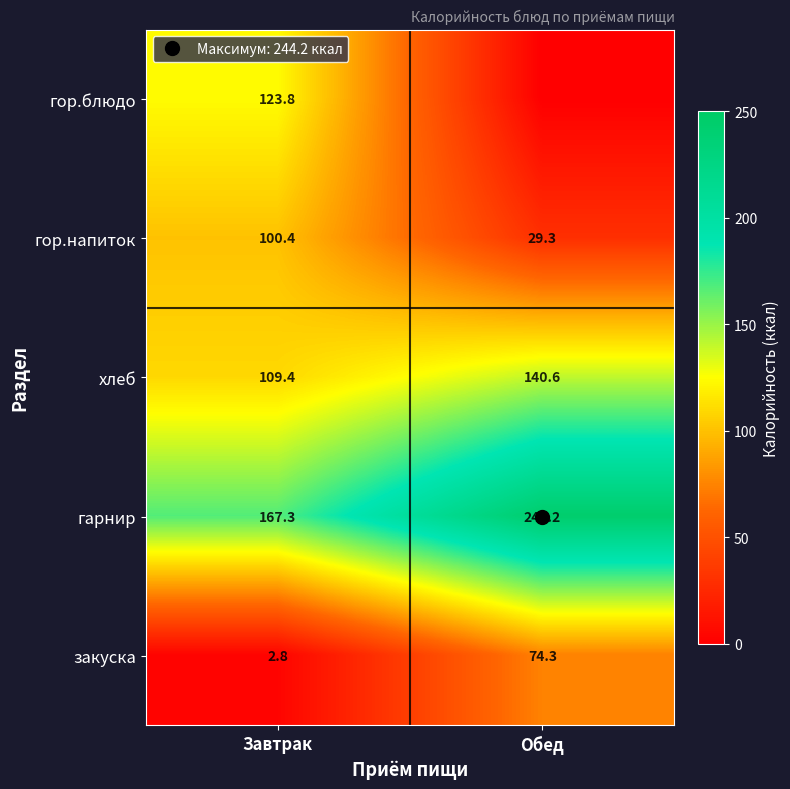

At which category is the sum across all series the highest?

Завтрак